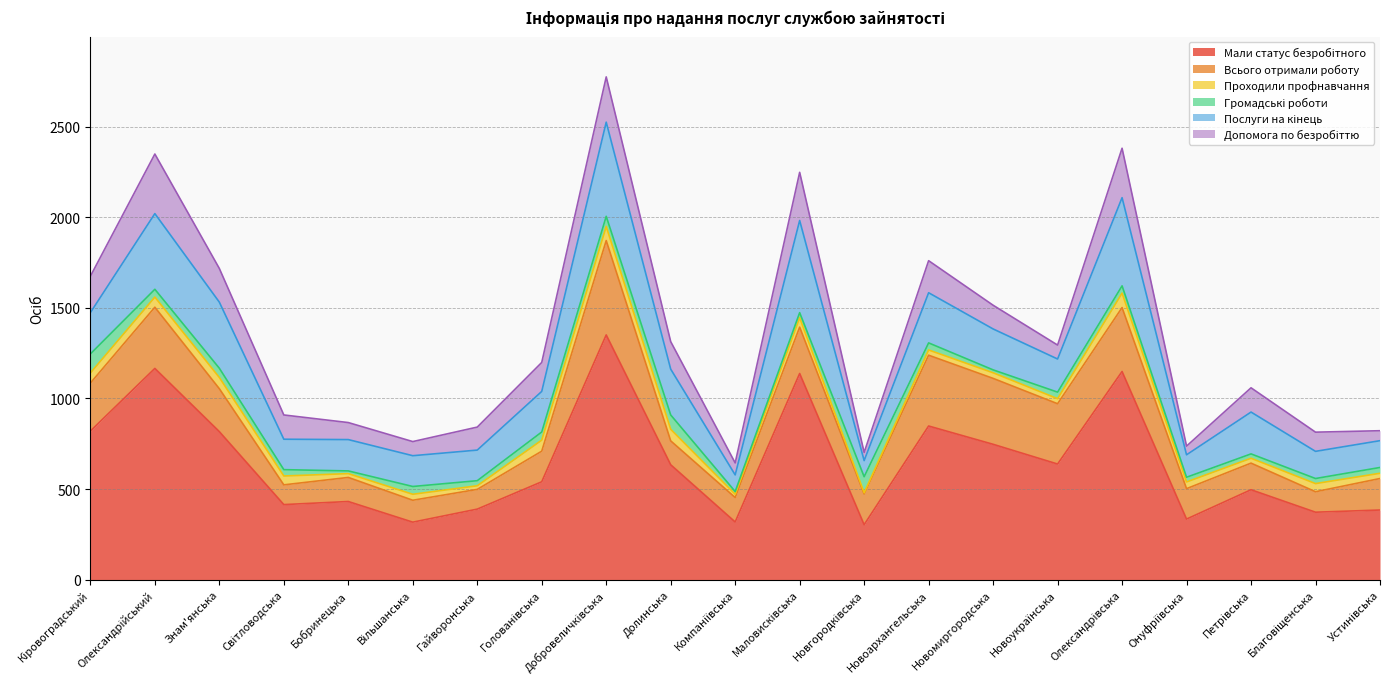

At which category does the chart reach its minimum across all series?

Новгородківська